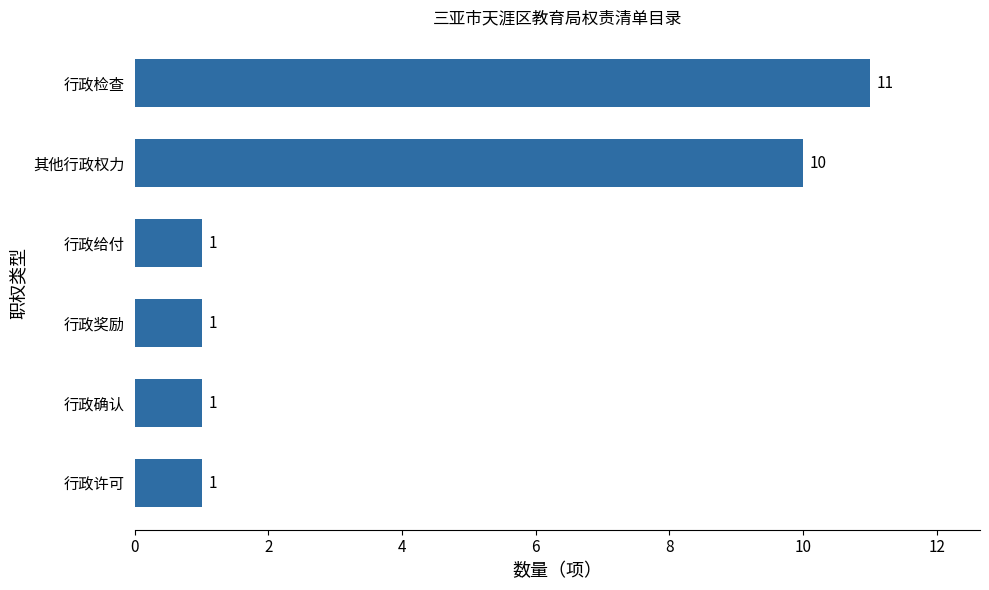

True or false: the data shows 2 at 行政确认.

False